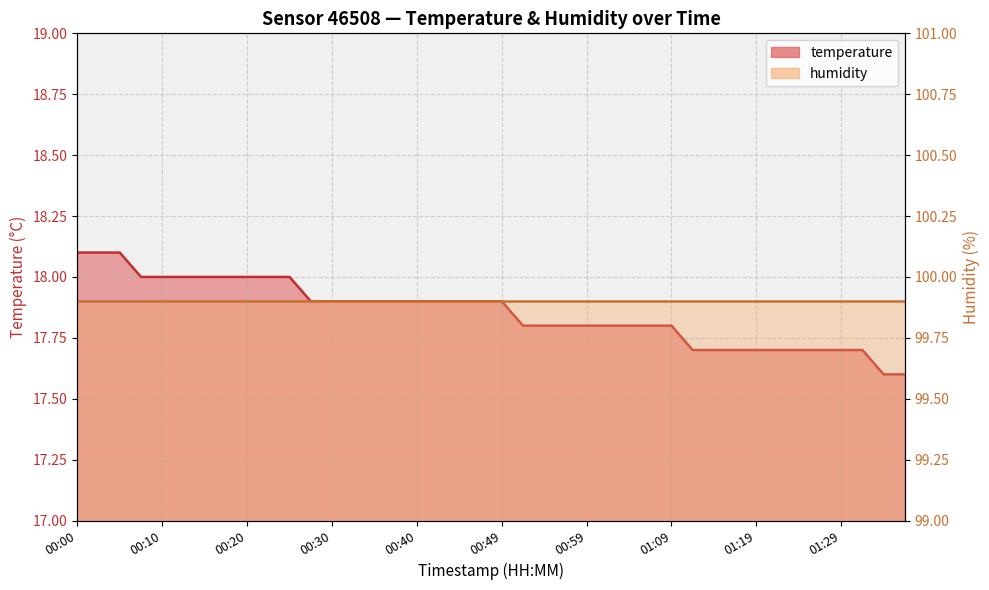

Count the values in the range 17 to 18.

37